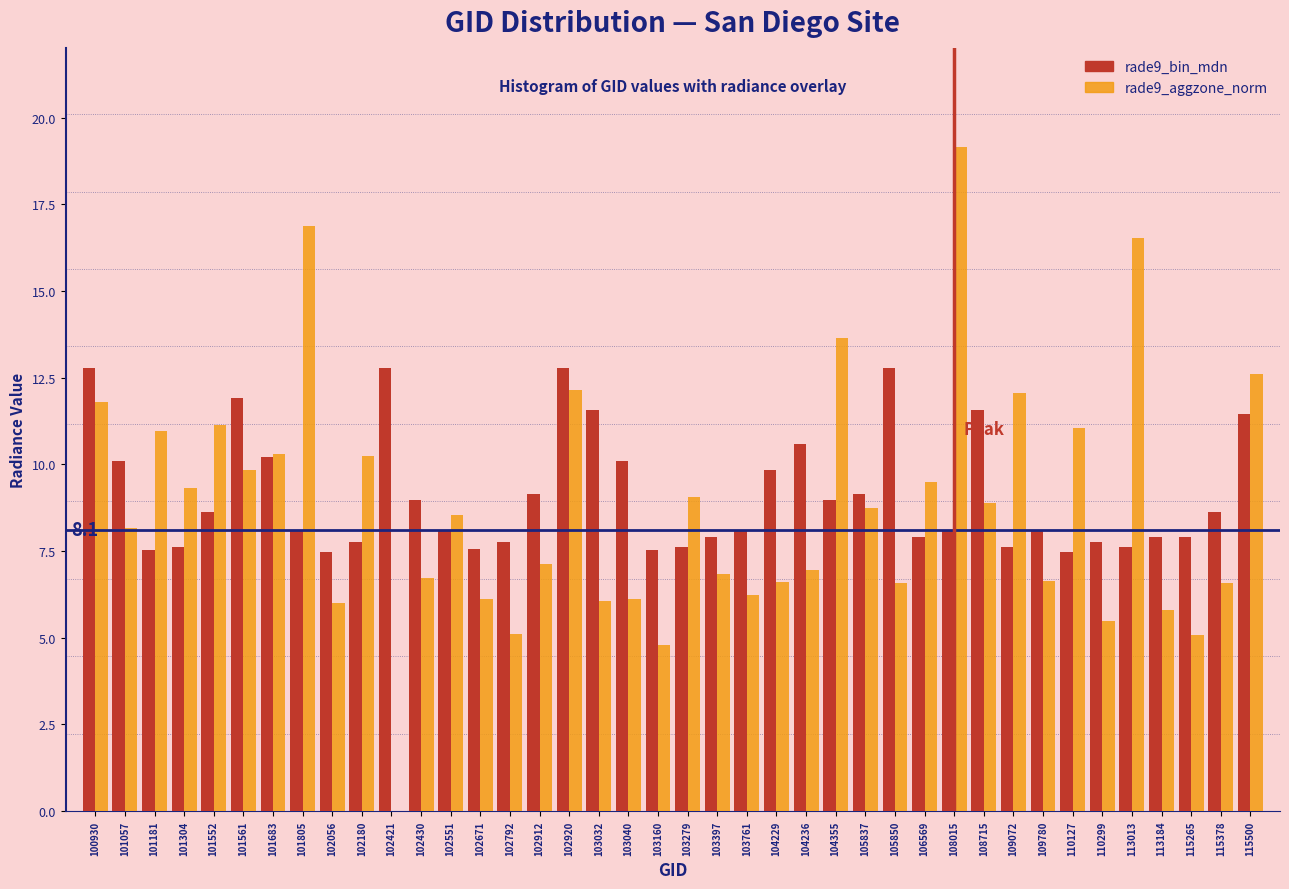

What is the sum of all rade9_bin_mdn values?

365.5